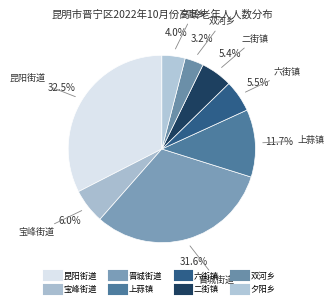

How many segments does this pie chart have?

8